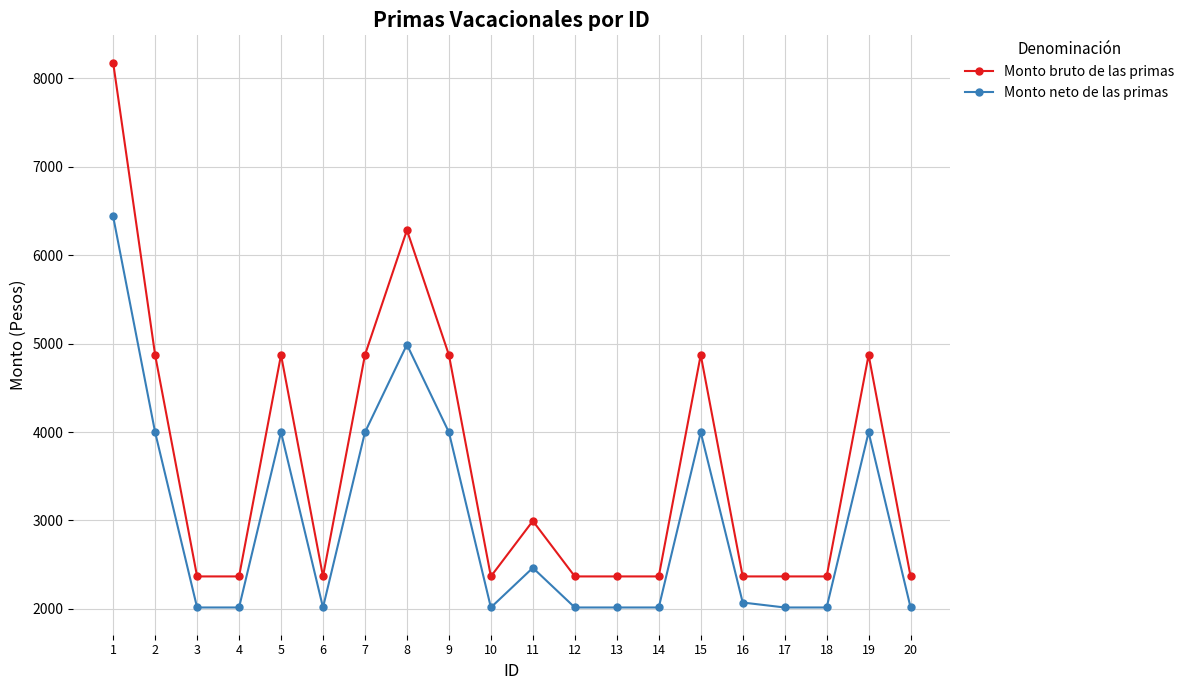

List the series in order of their peak value, highest first.

Monto bruto de las primas, Monto neto de las primas